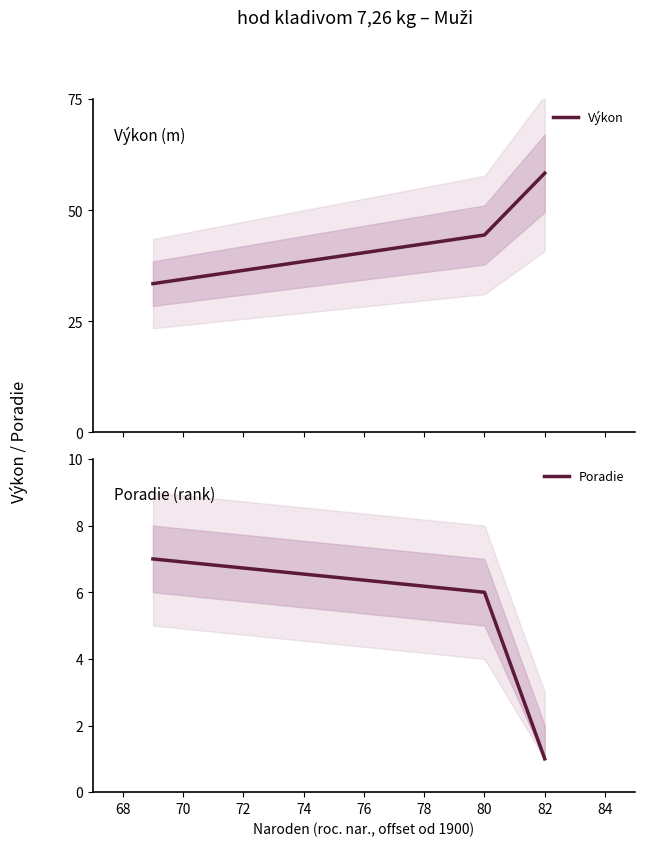

The Výkon series shows 40.2 at 82. True or false?

False